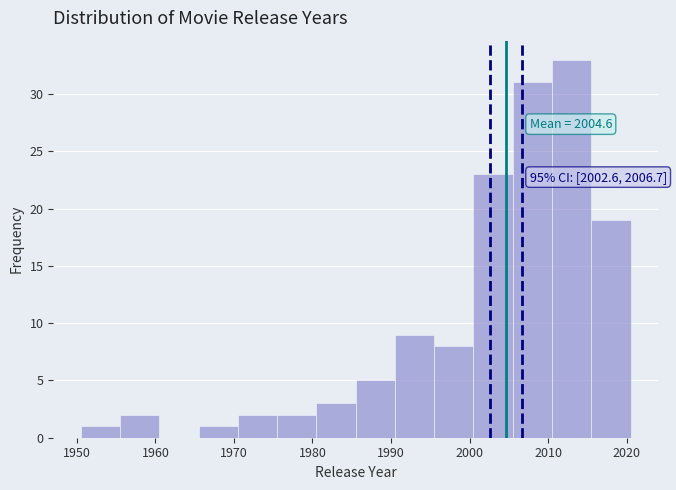

Over which range of the x-axis is the bar tallest?

2010.5 to 2015.5